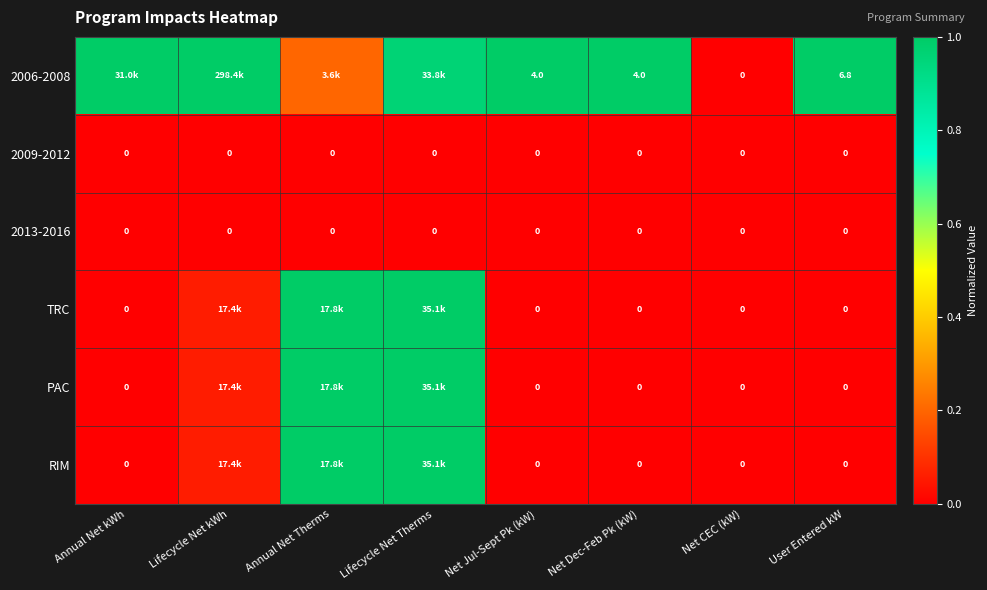

Is the value of 2009-2012 at Net CEC (kW) greater than the value of 2006-2008 at Net Dec-Feb Pk (kW)?

No